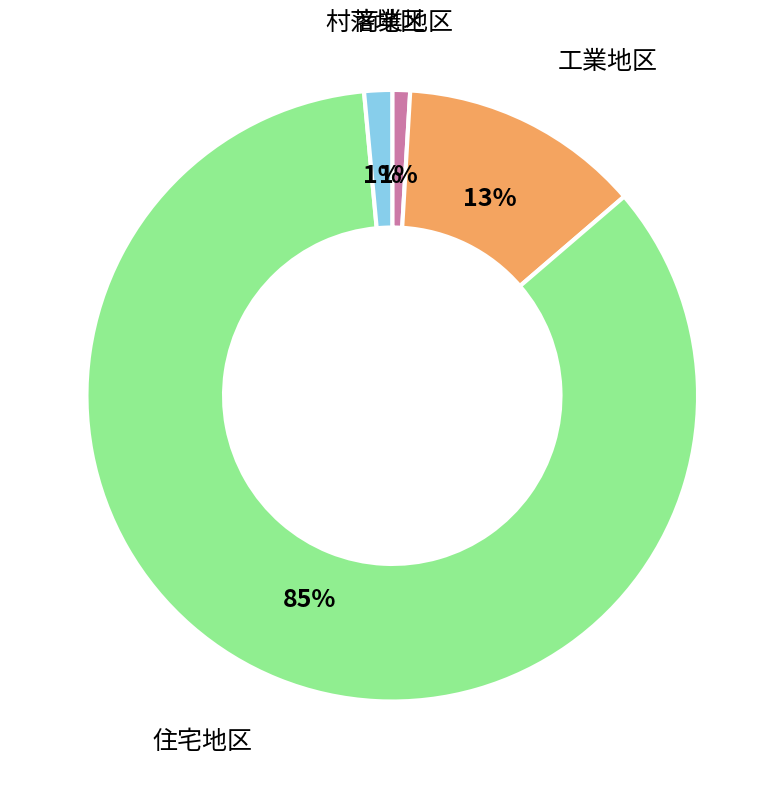

To the nearest percent, what portion does 村落地区 represent?

1%